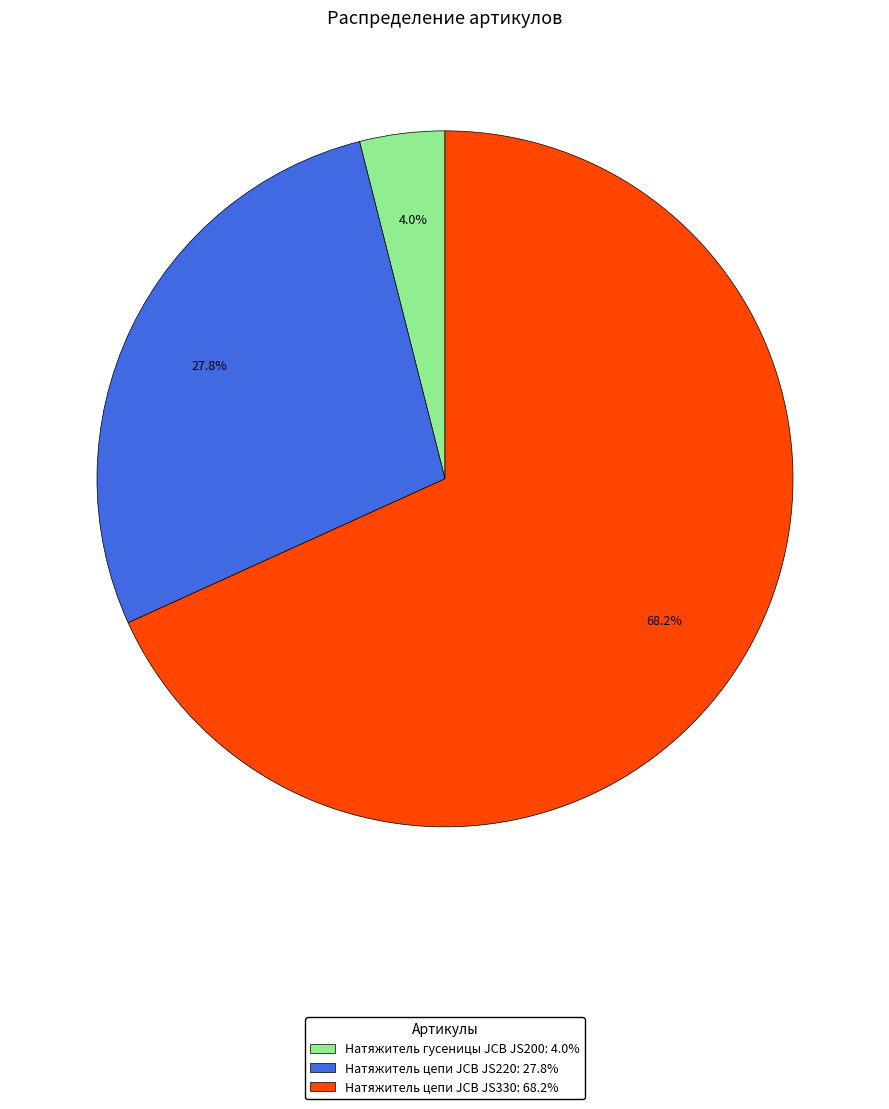

Count the number of slices in the pie.

3